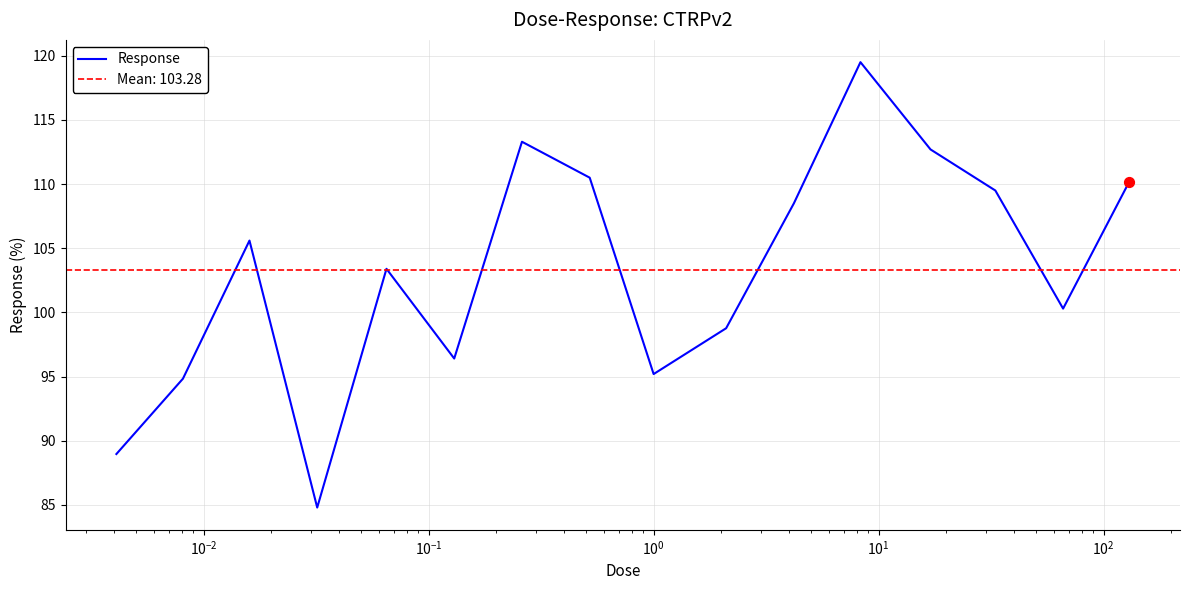

What is the highest value of the Response series?

119.5